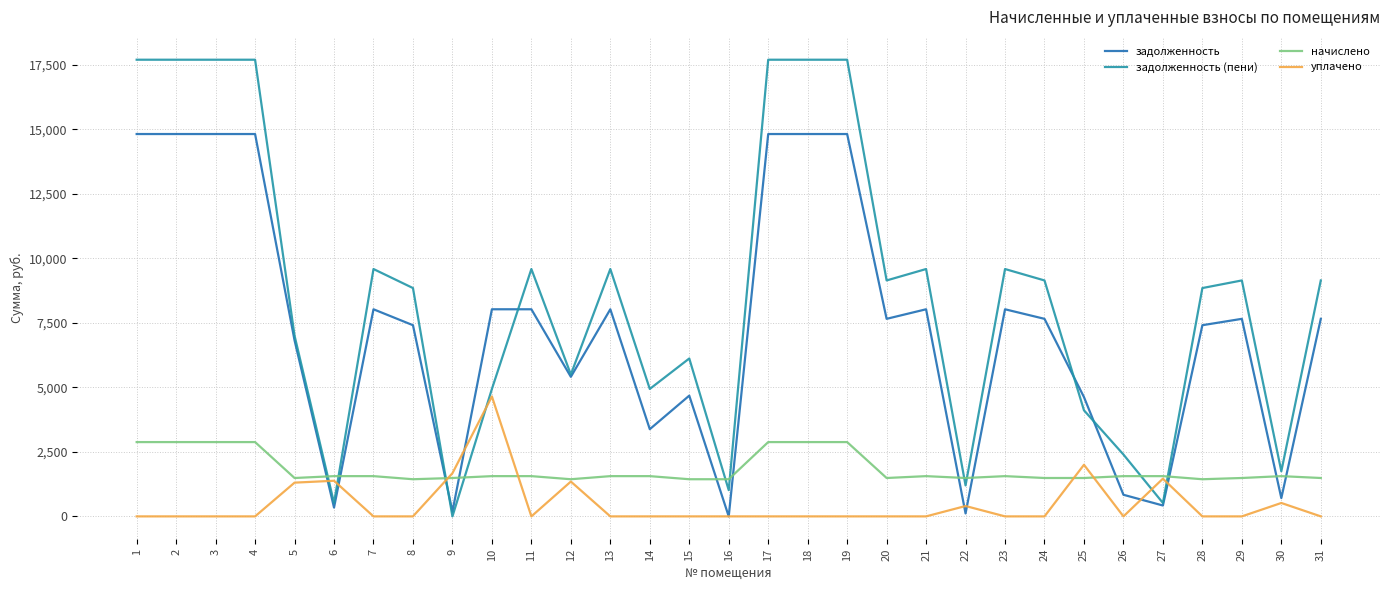

What is the total value across all series at 4?

35400.0